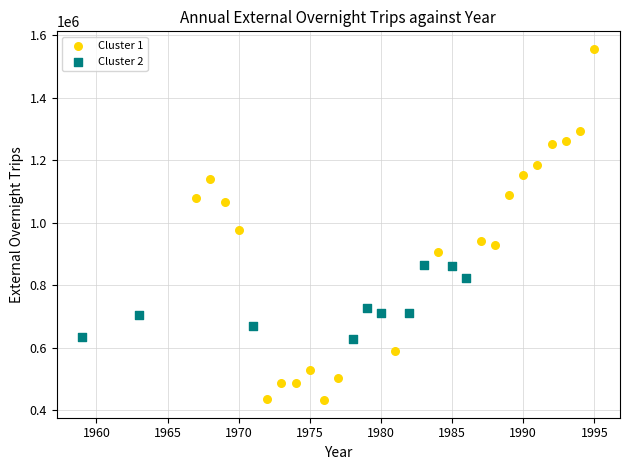

What are all the series names shown in the legend?

Cluster 1, Cluster 2